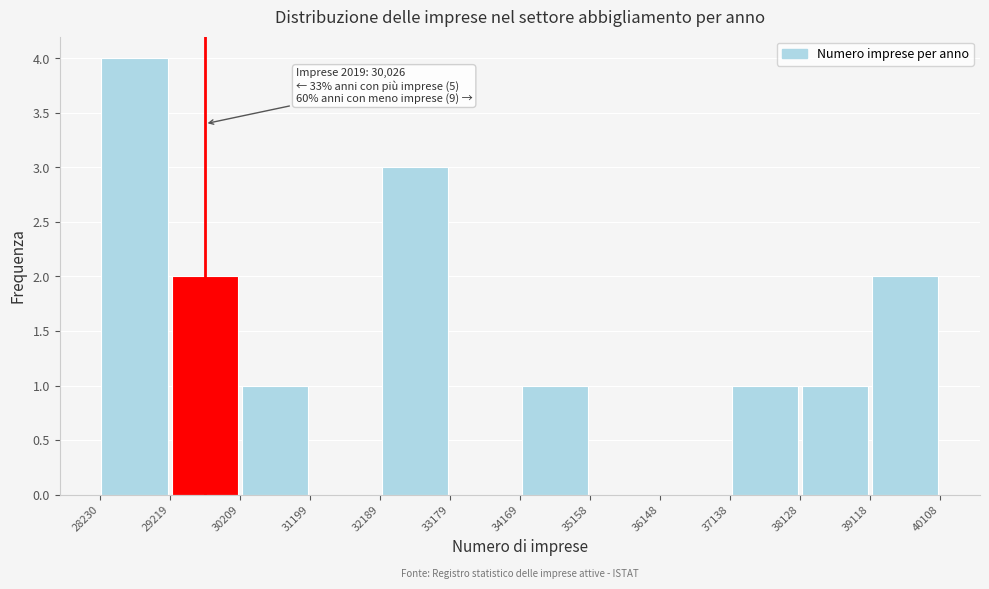

Over which range of the x-axis is the bar tallest?

28230 to 29219